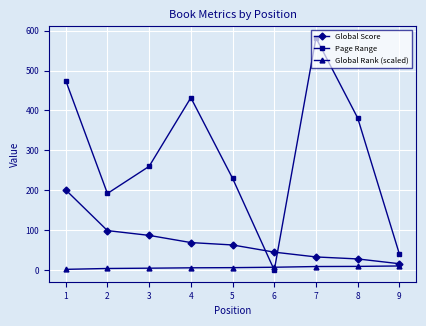

List the series in order of their overall mean, lowest first.

Global Rank (scaled), Global Score, Page Range